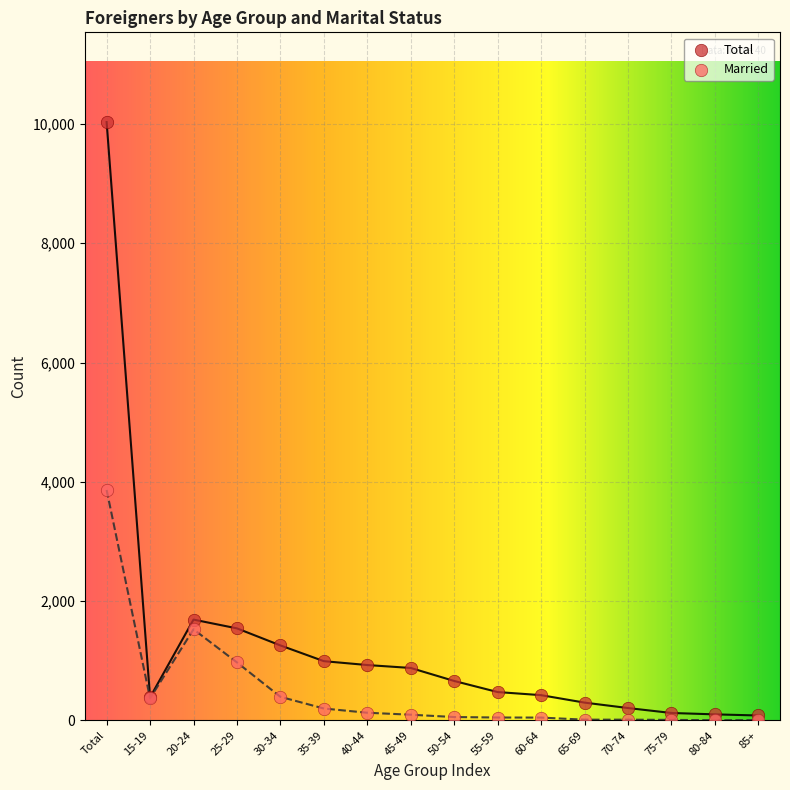

What are all the series names shown in the legend?

Total, Married